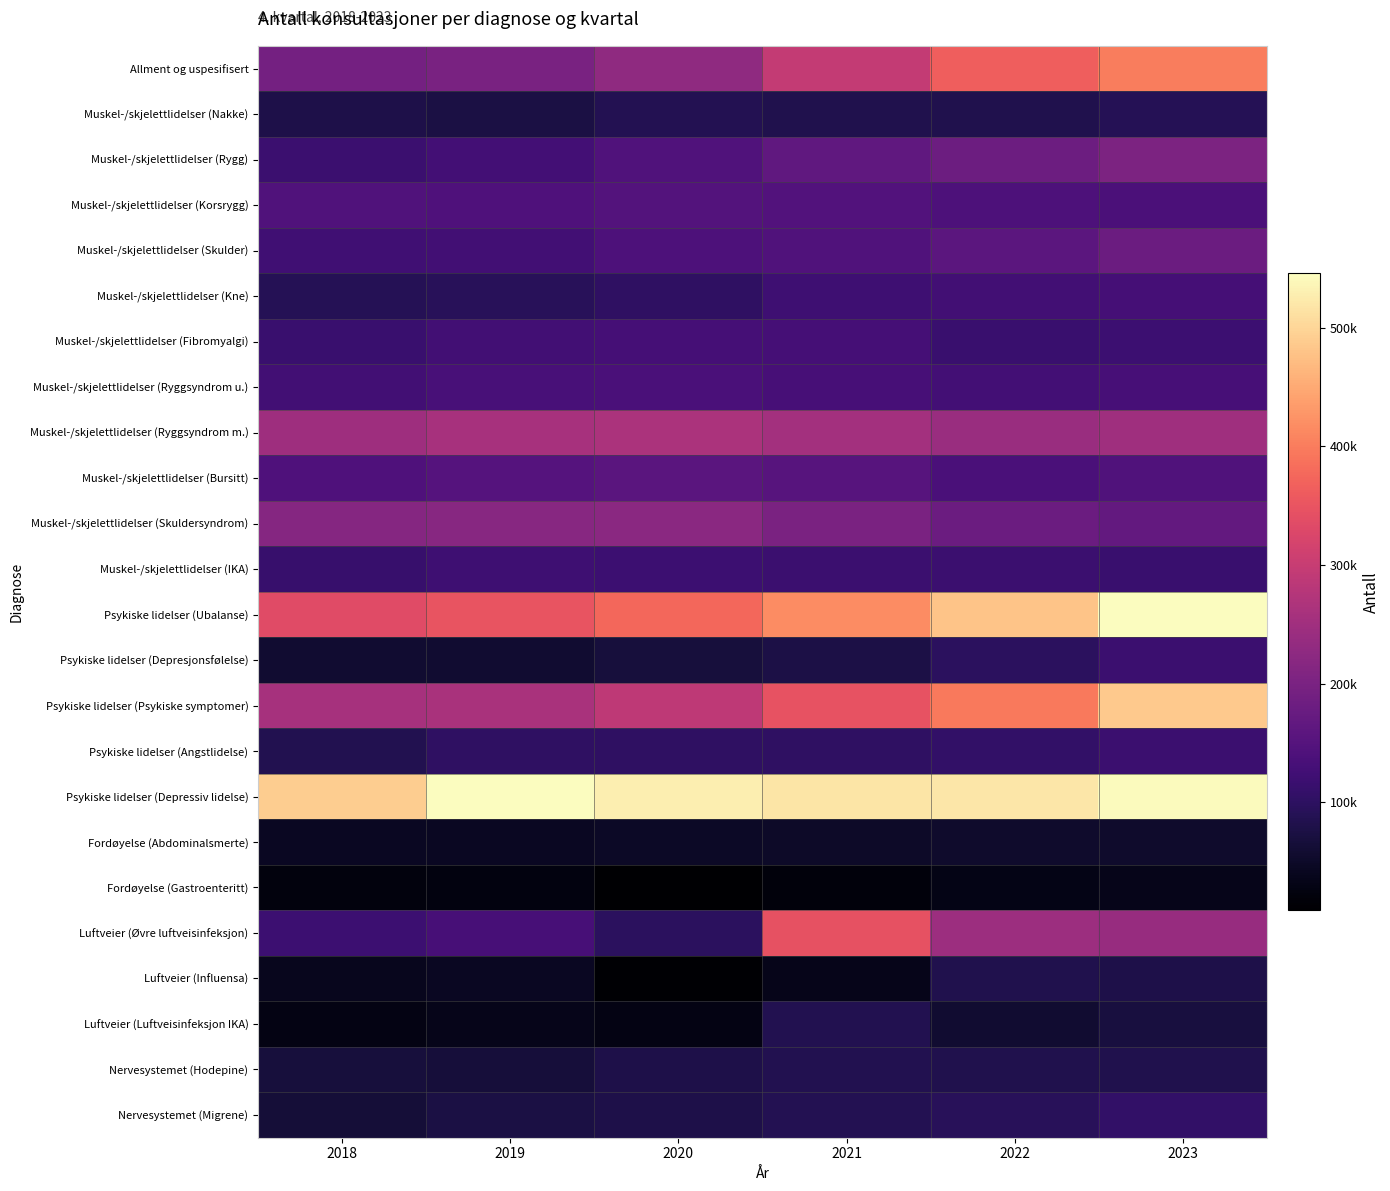

Rank the series at 2021 from highest to lowest value.

Psykiske lidelser (Depressiv lidelse), Psykiske lidelser (Ubalanse), Psykiske lidelser (Psykiske symptomer), Luftveier (Øvre luftveisinfeksjon), Allment og uspesifisert, Muskel-/skjelettlidelser (Ryggsyndrom m.), Muskel-/skjelettlidelser (Skuldersyndrom), Muskel-/skjelettlidelser (Rygg), Muskel-/skjelettlidelser (Bursitt), Muskel-/skjelettlidelser (Korsrygg), Muskel-/skjelettlidelser (Skulder), Muskel-/skjelettlidelser (Ryggsyndrom u.), Muskel-/skjelettlidelser (Fibromyalgi), Muskel-/skjelettlidelser (Kne), Muskel-/skjelettlidelser (IKA), Psykiske lidelser (Angstlidelse), Nervesystemet (Migrene), Luftveier (Luftveisinfeksjon IKA), Nervesystemet (Hodepine), Muskel-/skjelettlidelser (Nakke), Psykiske lidelser (Depresjonsfølelse), Fordøyelse (Abdominalsmerte), Luftveier (Influensa), Fordøyelse (Gastroenteritt)